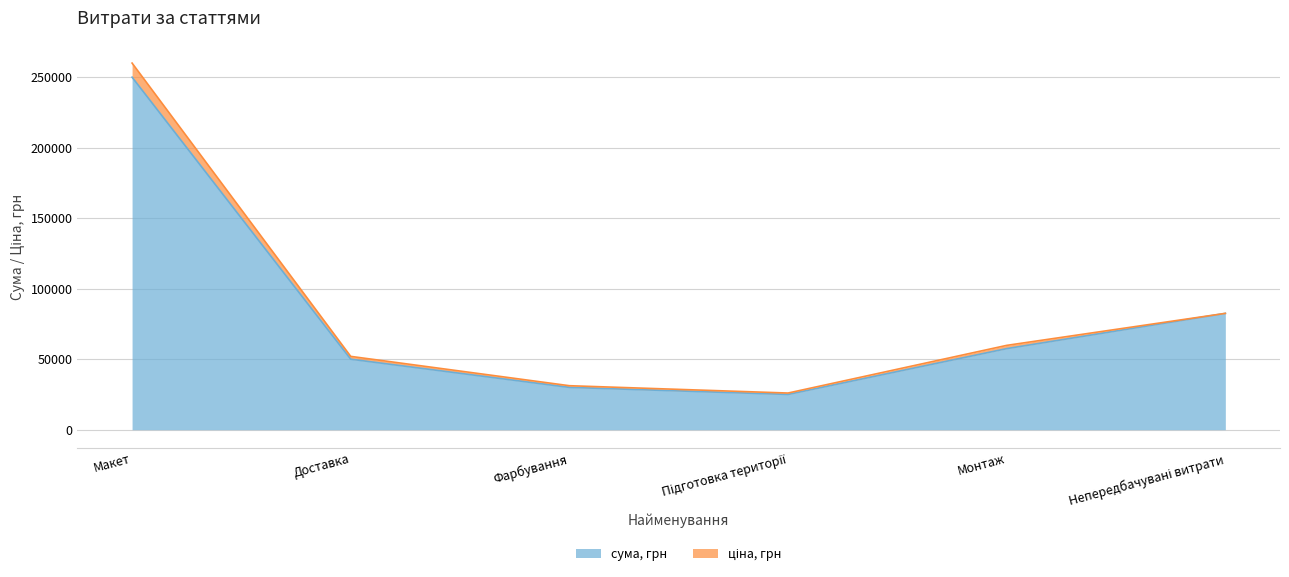

Read the value at Монтаж.

57500